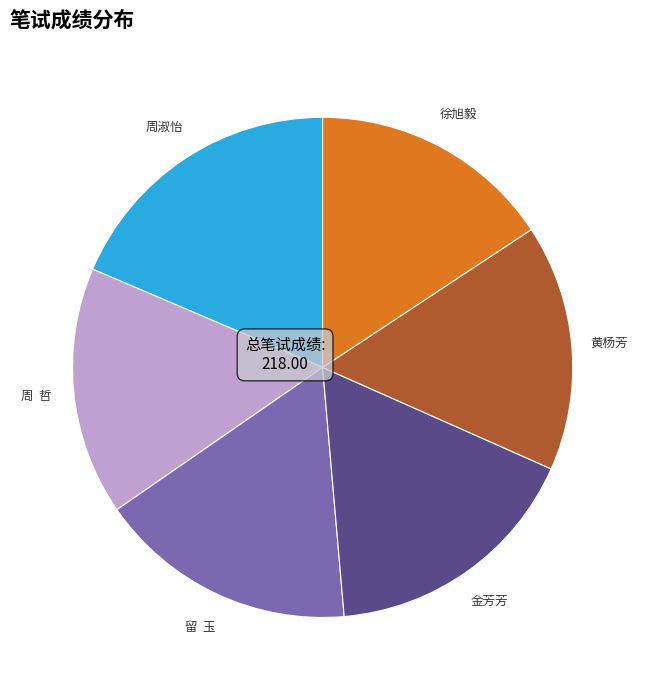

Is 黄杨芳 the majority of the pie?

No